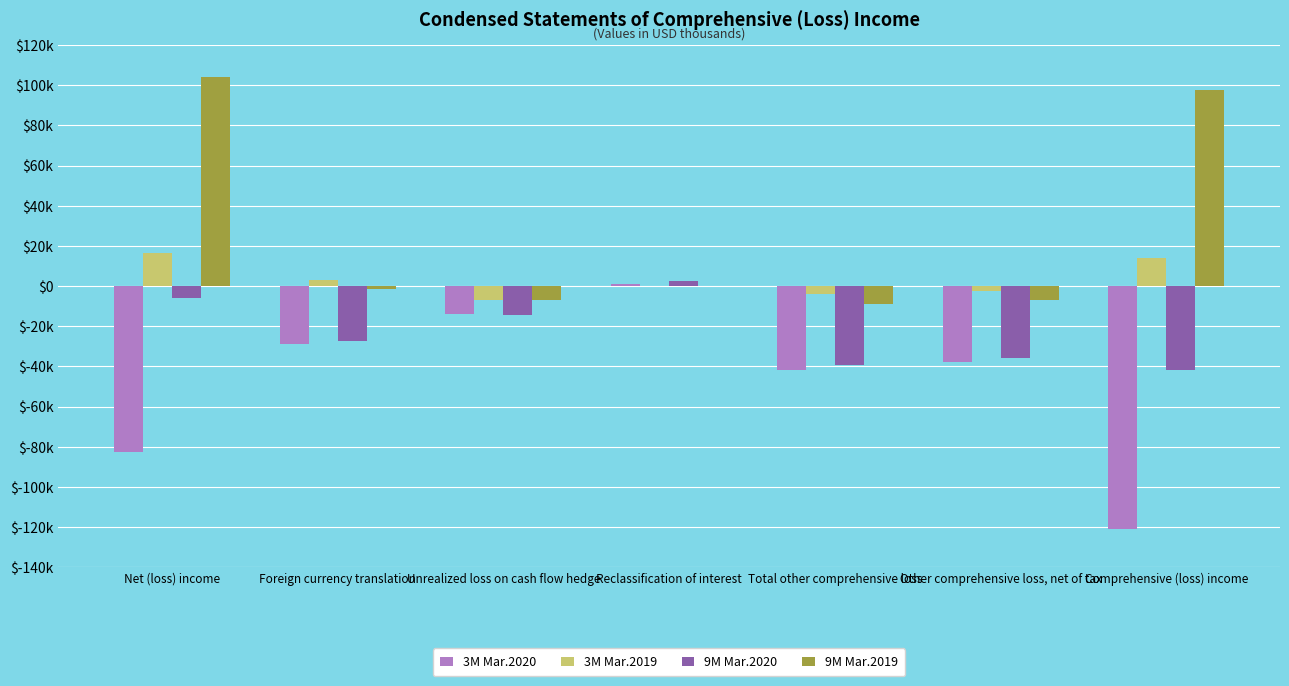

Reading left to right, list all the values displayed in this chart.

3M Mar.2020: -82777	-28767	-13891	1017	-41658	-37947	-120724
3M Mar.2019: 16535	2945	-6941	85	-3988	-2362	14173
9M Mar.2020: -5947	-27356	-14249	2350	-39305	-35621	-41568
9M Mar.2019: 104190	-1611	-6941	85	-8747	-6771	97419